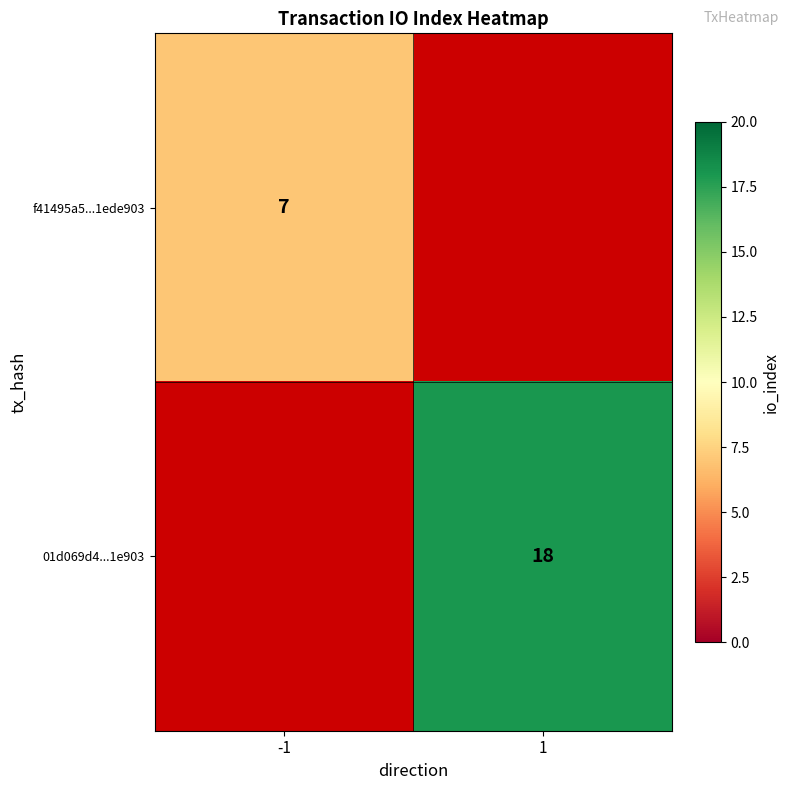

How many series are shown in this chart?

2